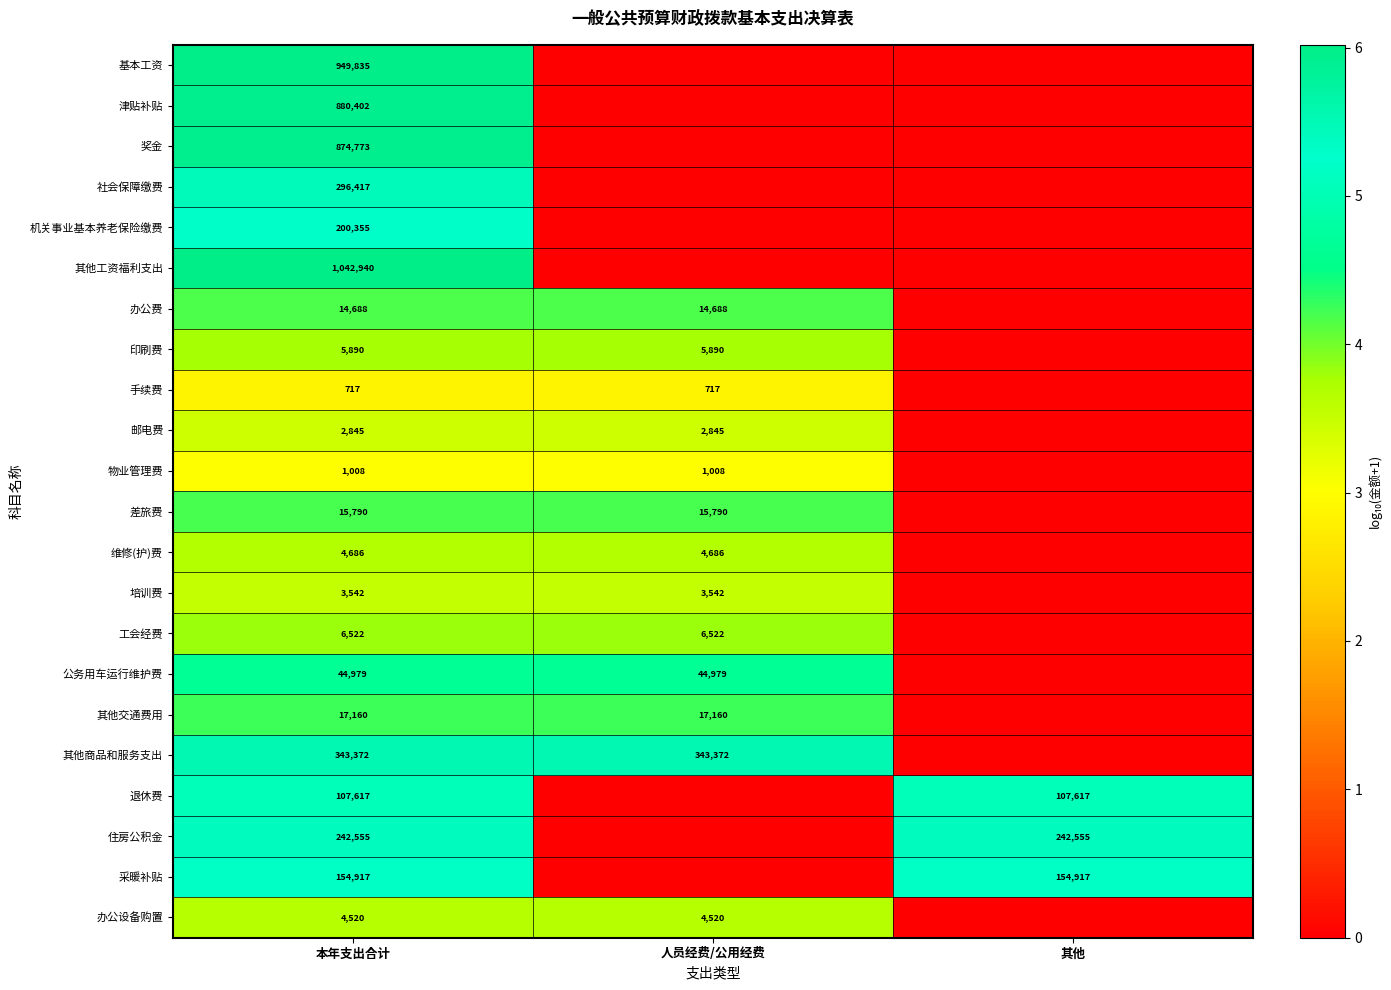

Which category has the lowest value across all series?

人员经费/公用经费